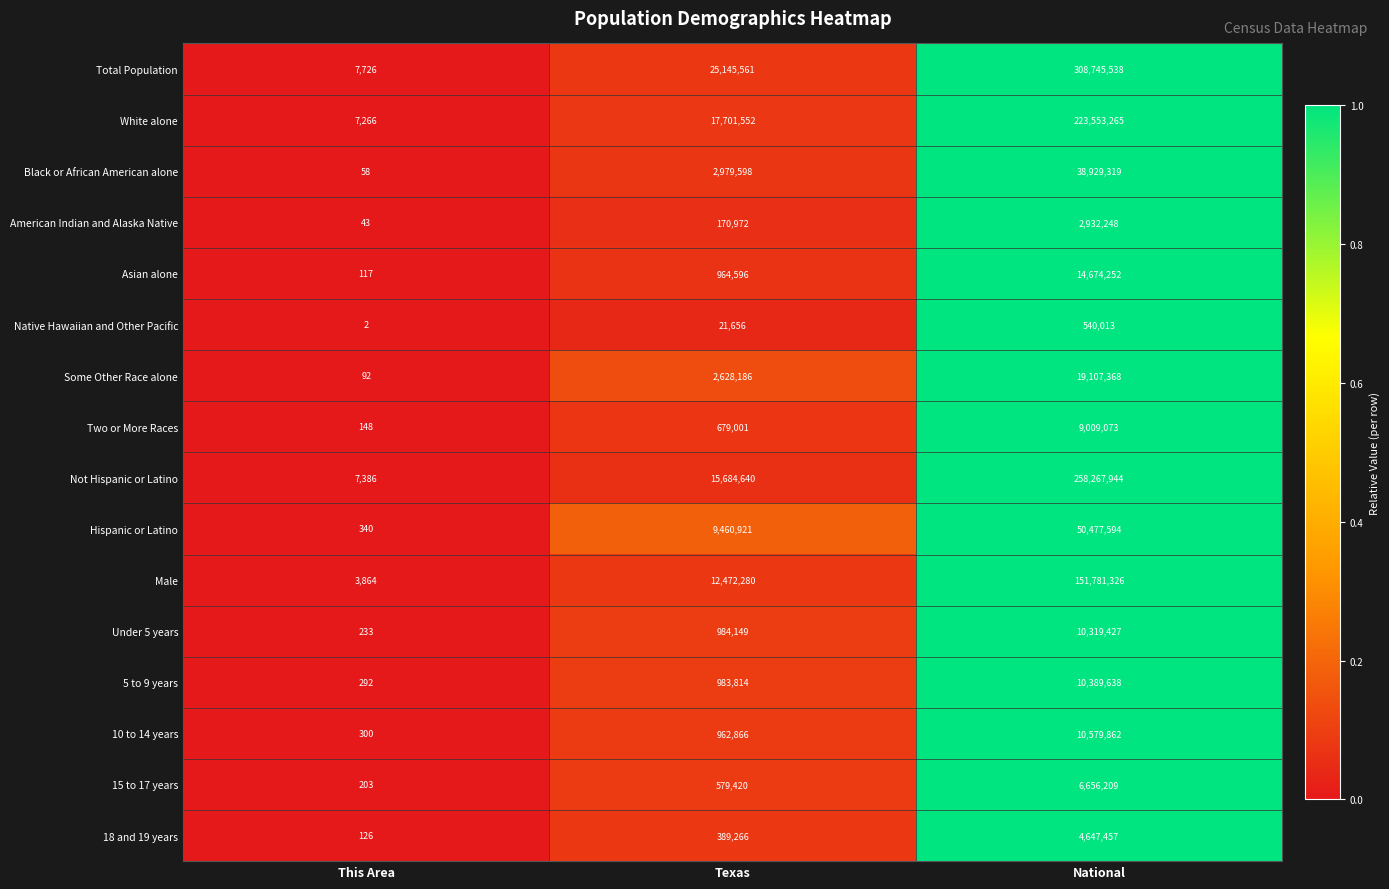

At which label does Asian alone reach its peak?

National